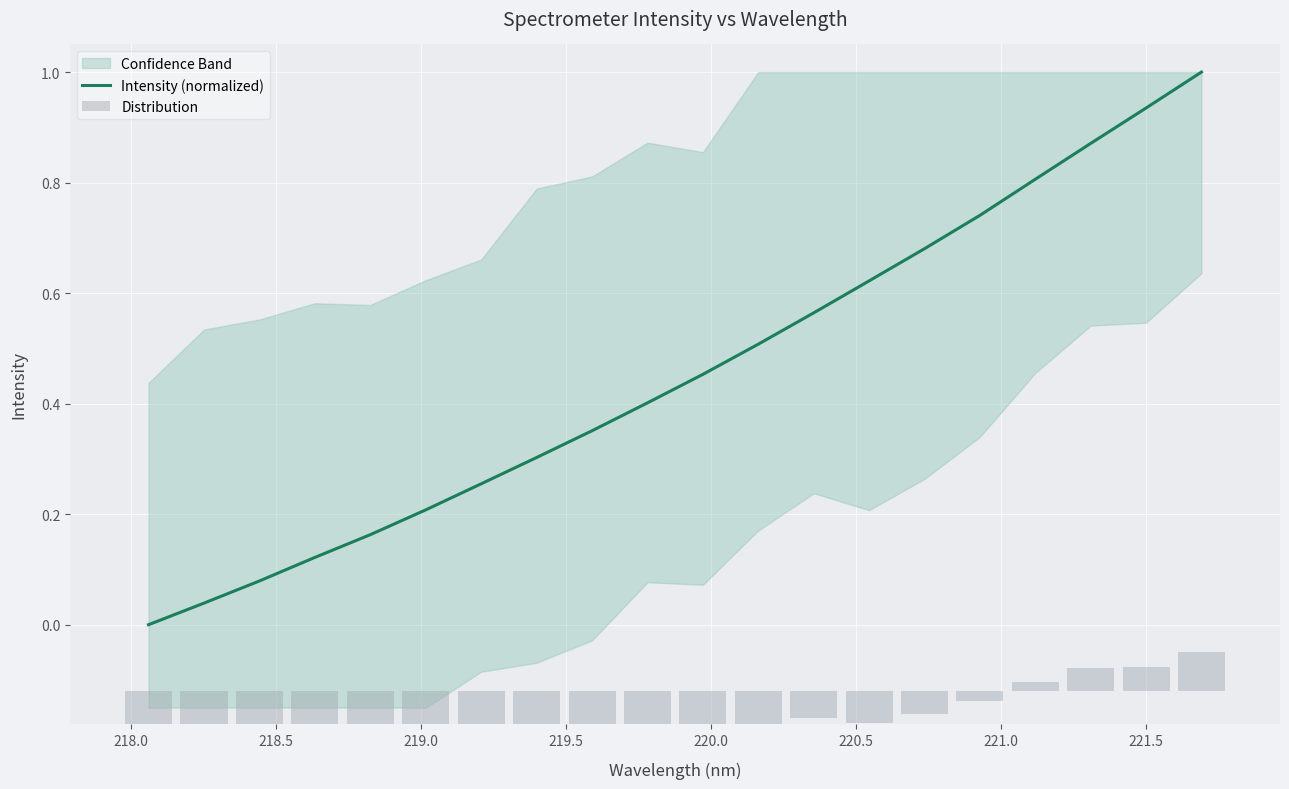

Count the number of data series in this chart.

2